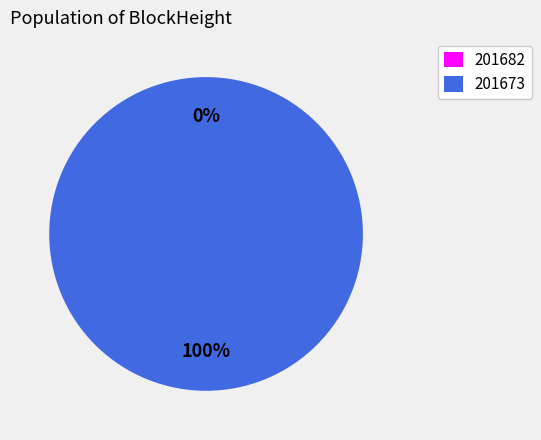

Is it true that 201673 is 86% of the pie?

False